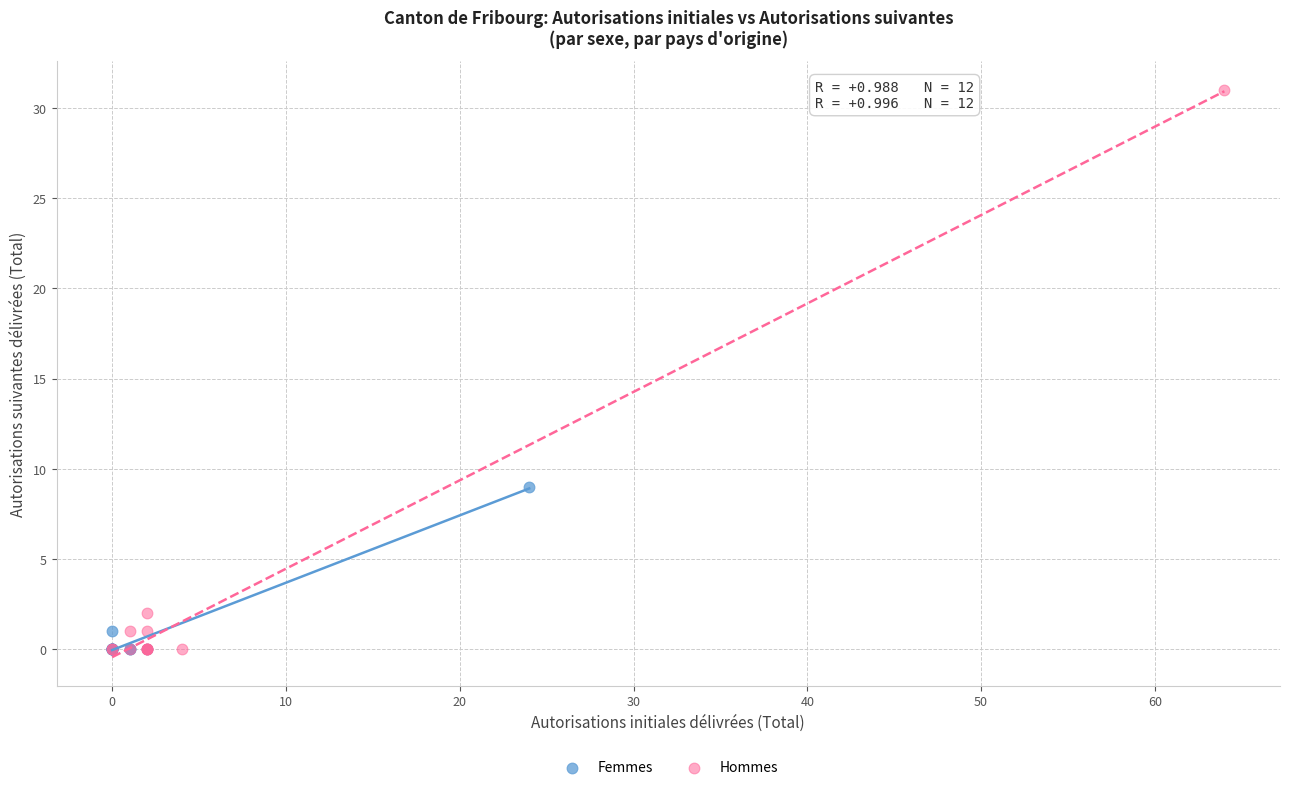

Which series contains the highest Y value?

Hommes